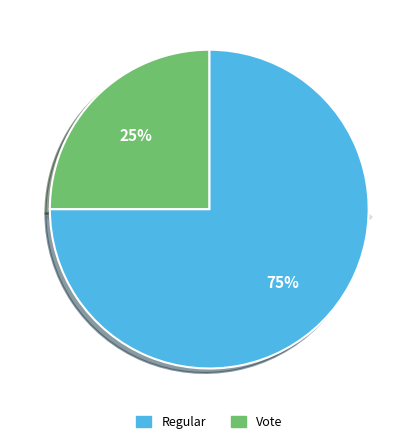

Which slice is the smallest?

Vote